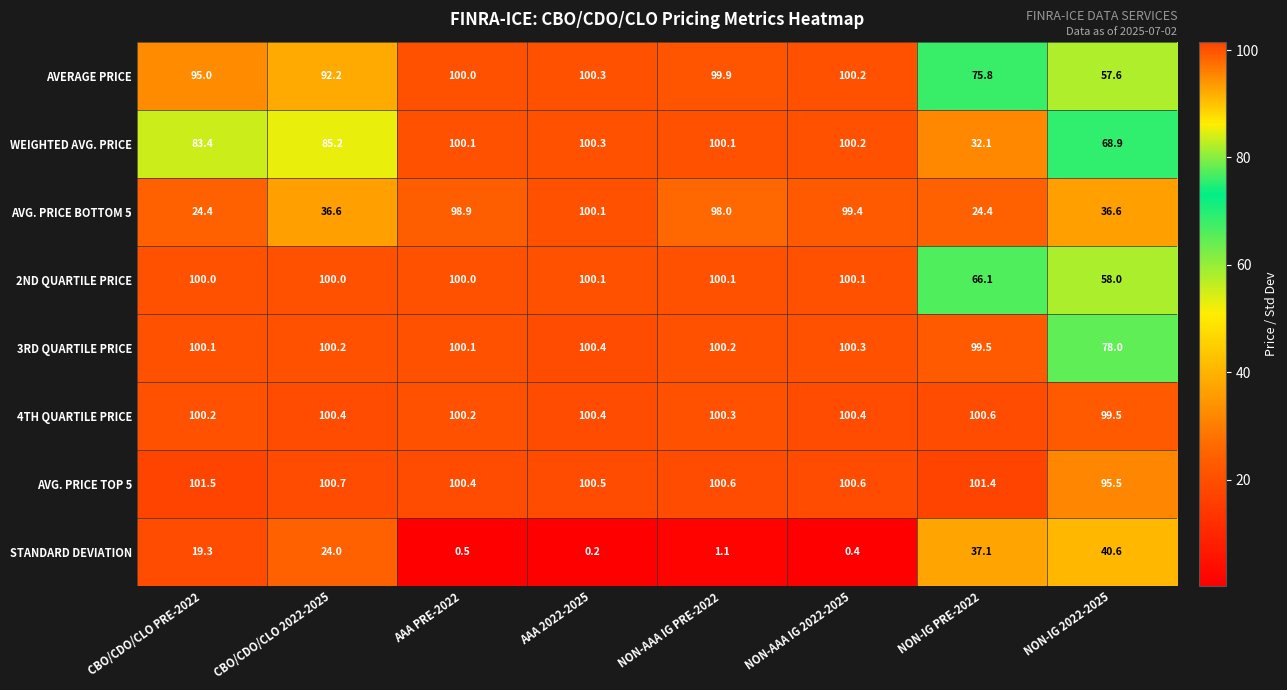

What is the difference between the maximum and second lowest values in the AVG. PRICE TOP 5 series?

1.1